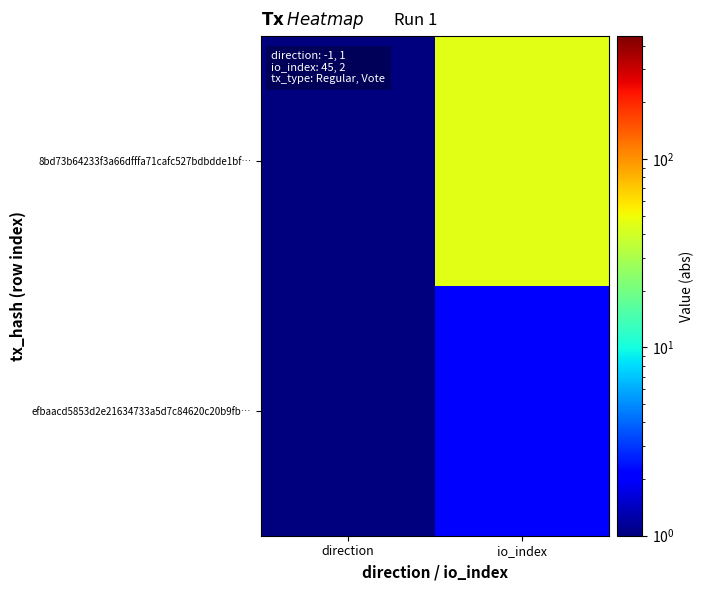

At direction, list the series in order from smallest to largest.

8bd73b64233f3a66dfffa71cafc527bdbdde1bf…, efbaacd5853d2e21634733a5d7c84620c20b9fb…